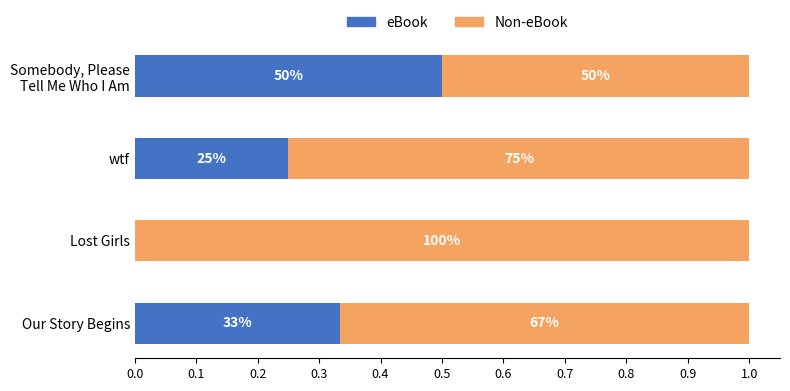

What is the average value of the Non-eBook series?

0.7